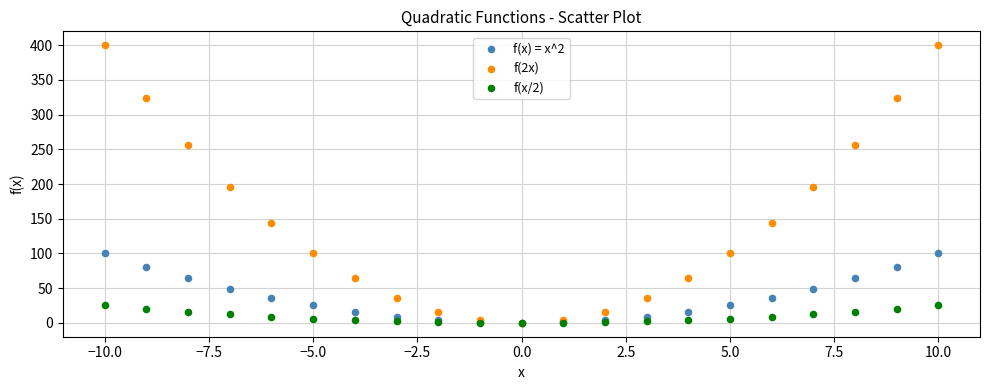

Which series has the widest spread of Y values?

f(2x)